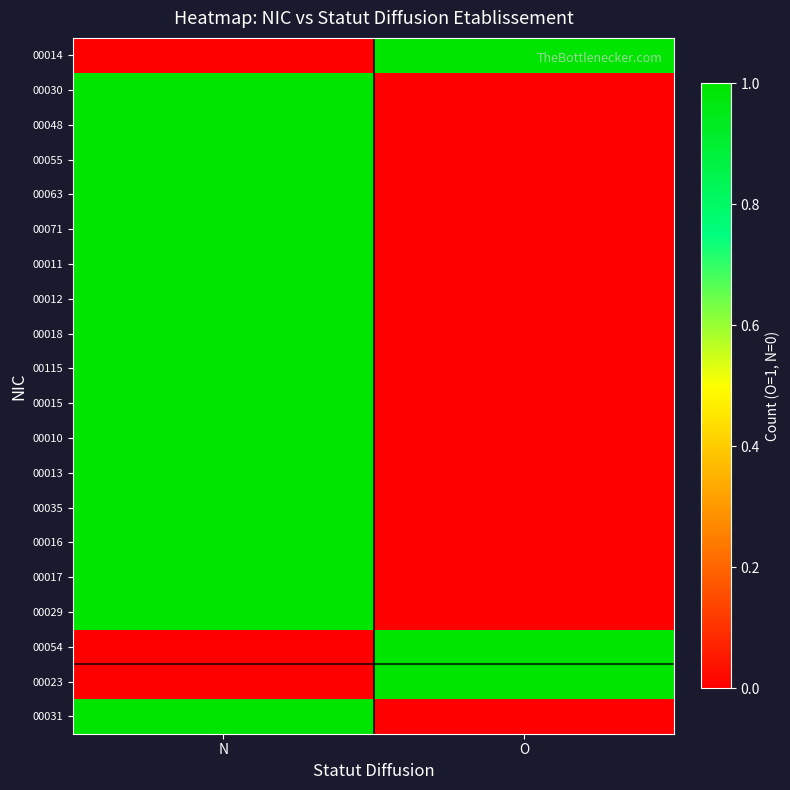

List the series in order of their peak value, lowest first.

00014, 00030, 00048, 00055, 00063, 00071, 00011, 00012, 00018, 00115, 00015, 00010, 00013, 00035, 00016, 00017, 00029, 00054, 00023, 00031